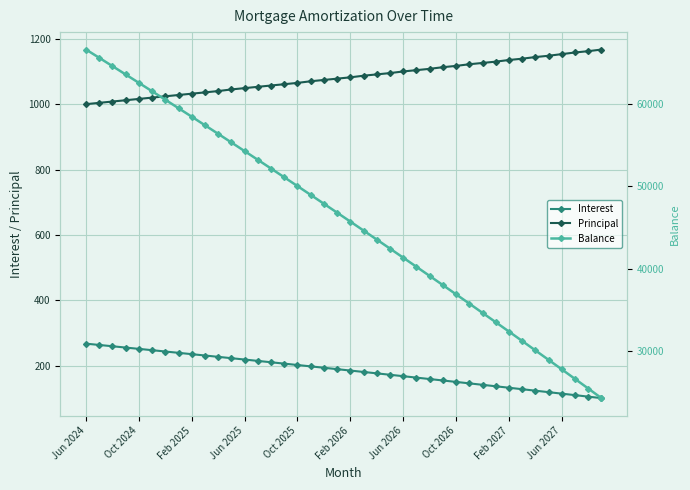

True or false: Balance has a value of 38033.0 at 27.

True